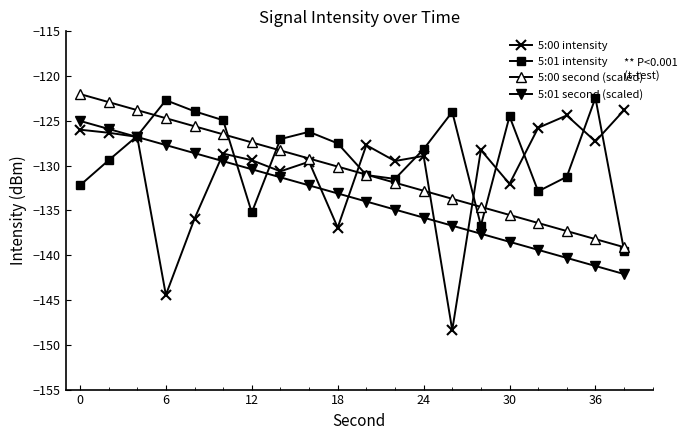

What is the value of the 5:01 intensity point at the 11th from the left?

-131.0